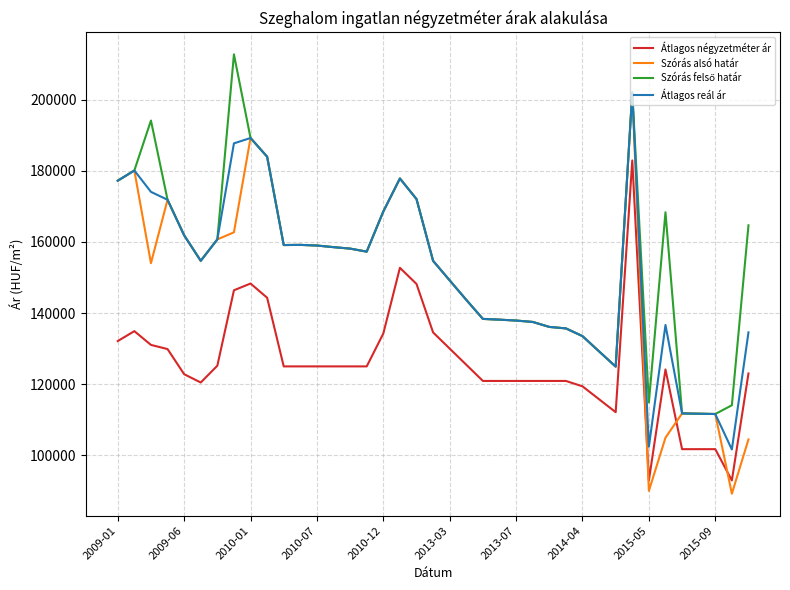

Which series has the widest spread of values?

Szórás alsó határ